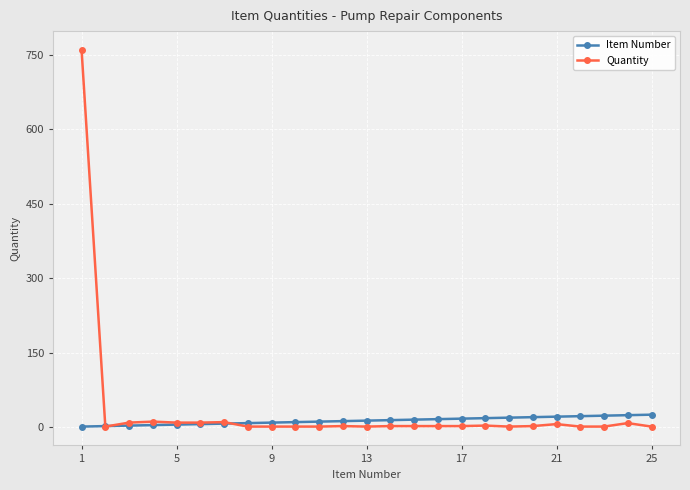

Is this an area chart (filled region under the line)?

No